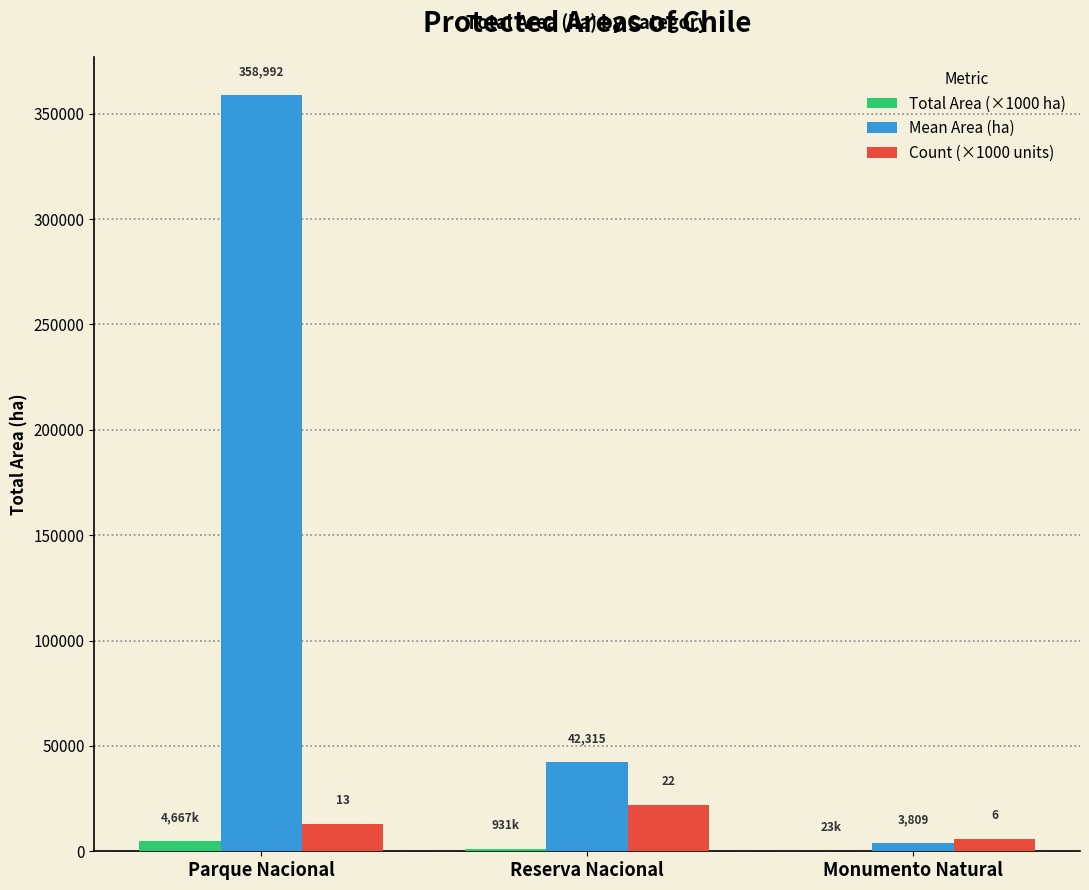

What is the greatest value displayed?

358992.4